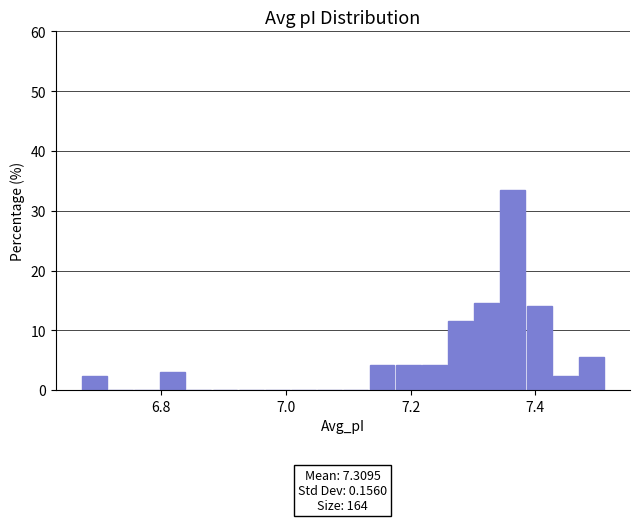

Around what value on the x-axis is the tallest bar? Give the approximate position of its centre, as read against the axis.

7.36